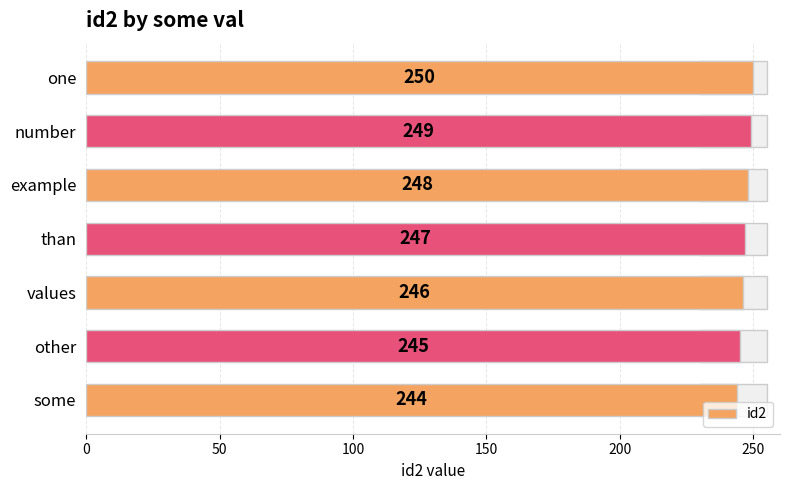

How many data points are less than 247?

3